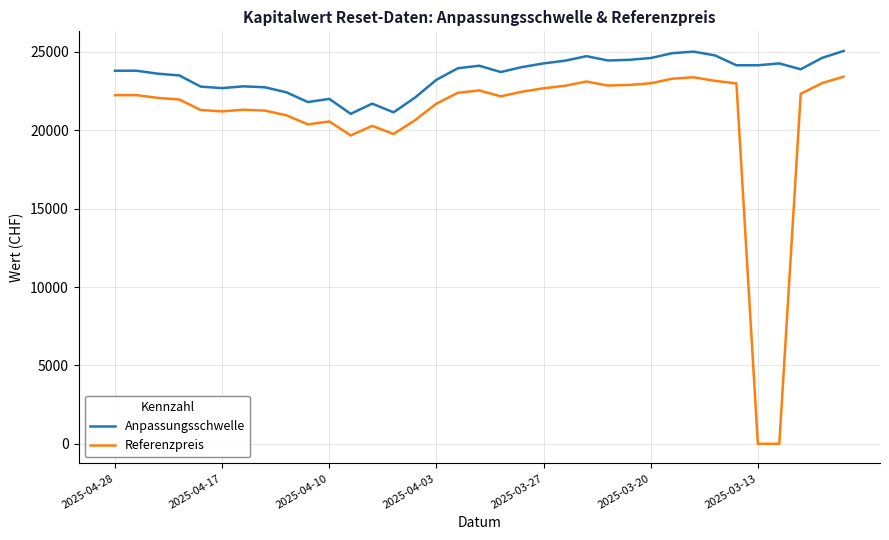

Which series has the largest total across all categories?

Anpassungsschwelle